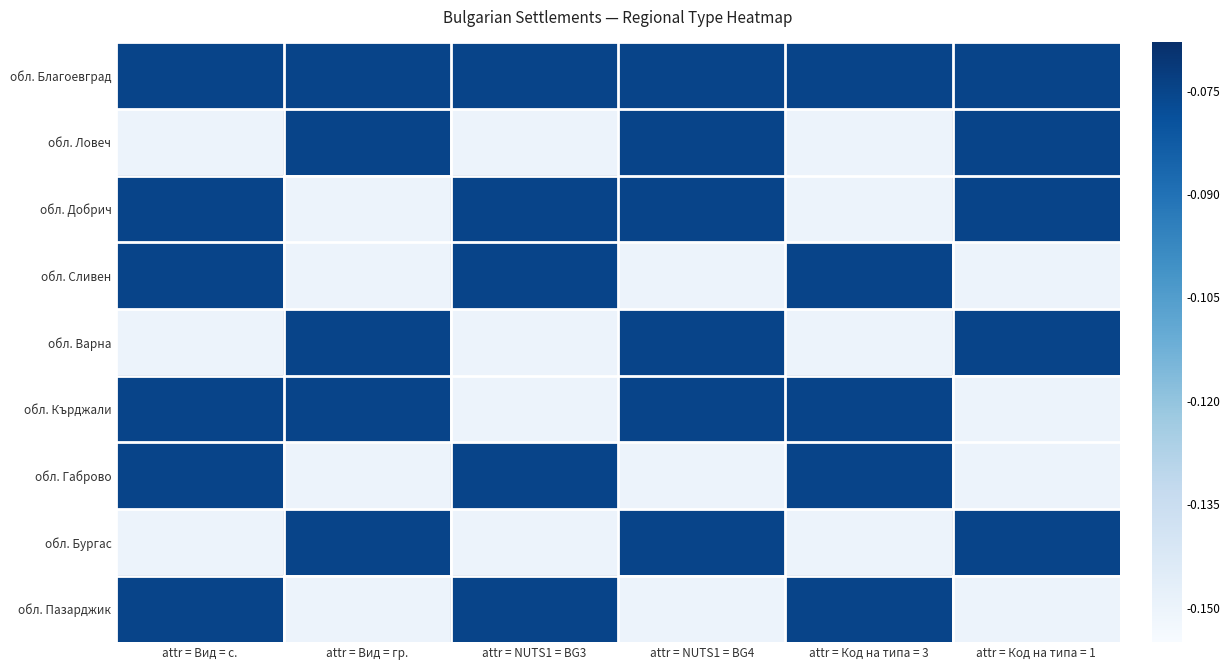

At attr = NUTS1 = BG4, list the series in order from smallest to largest.

обл. Сливен, обл. Габрово, обл. Пазарджик, обл. Благоевград, обл. Ловеч, обл. Добрич, обл. Варна, обл. Кърджали, обл. Бургас